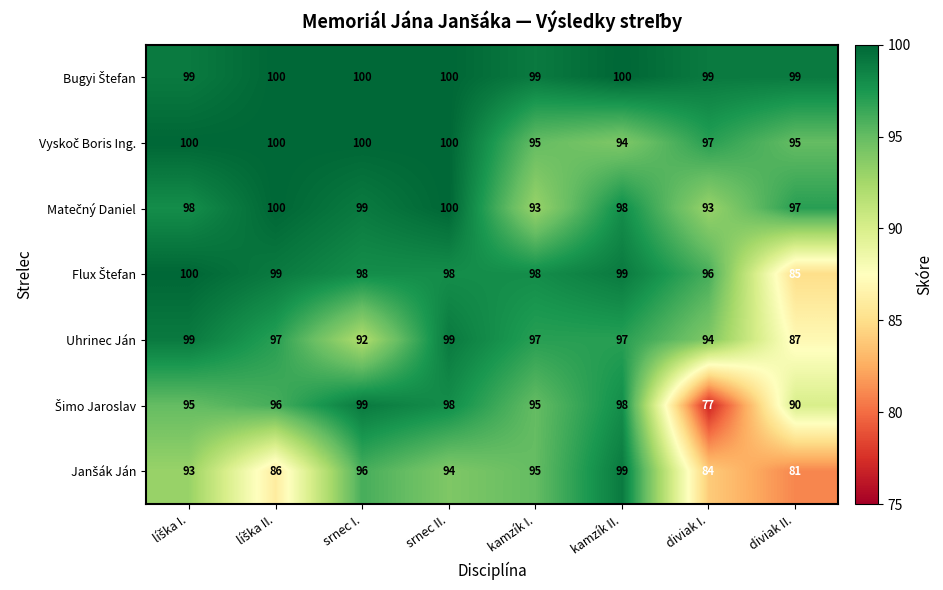

At which category is the sum across all series the highest?

srnec II.